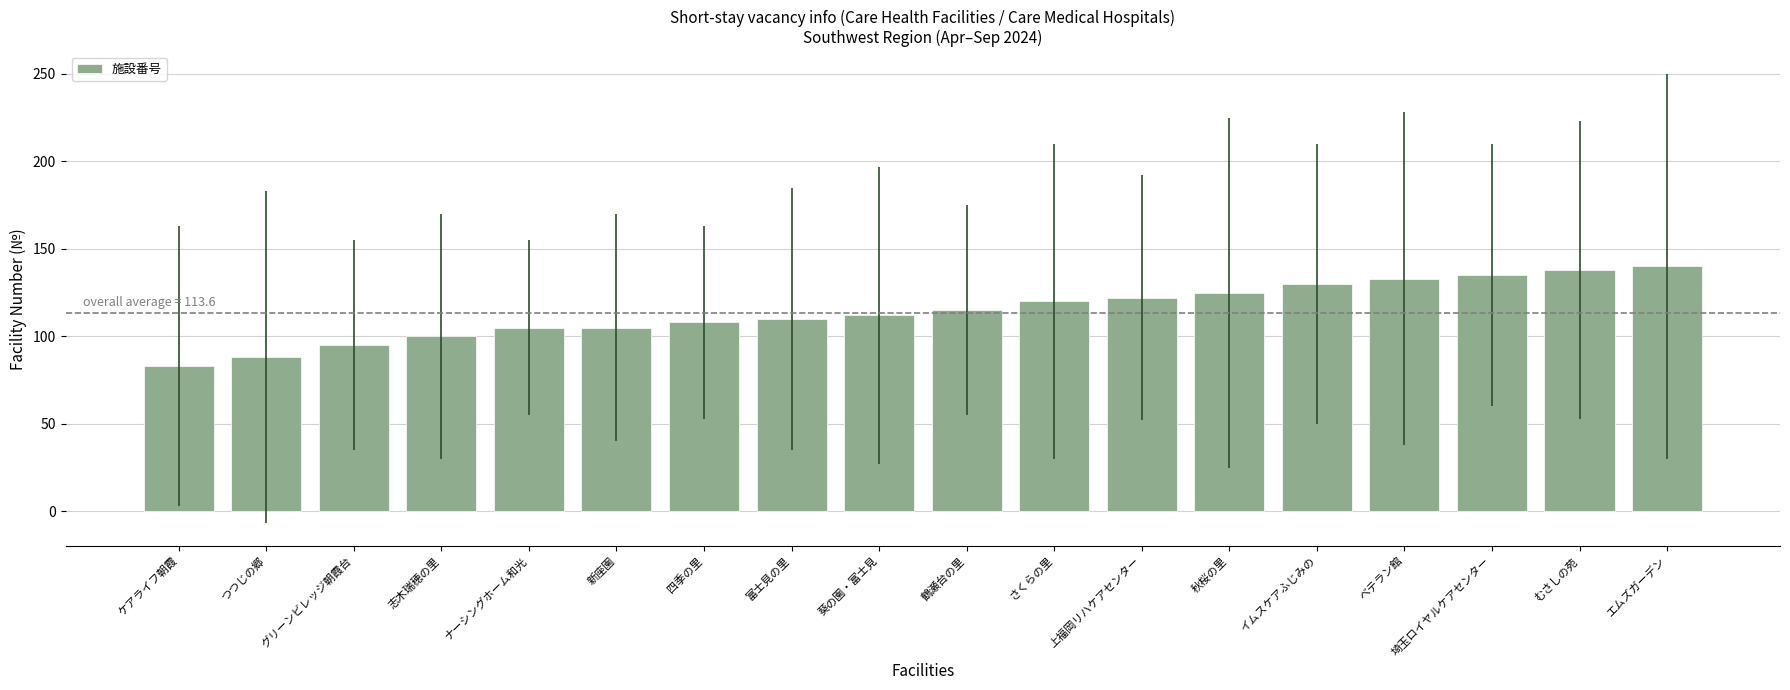

Which label corresponds to the smallest value in the chart?

ケアライフ朝霞